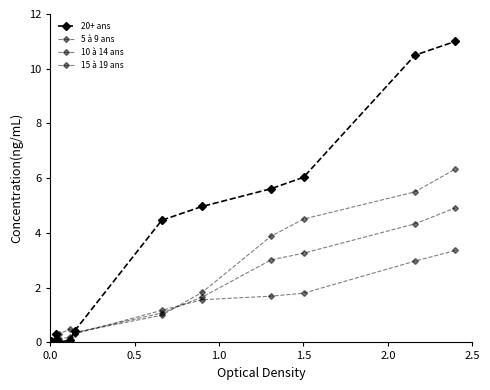

How many data points in 15 à 19 ans are above 0?

13